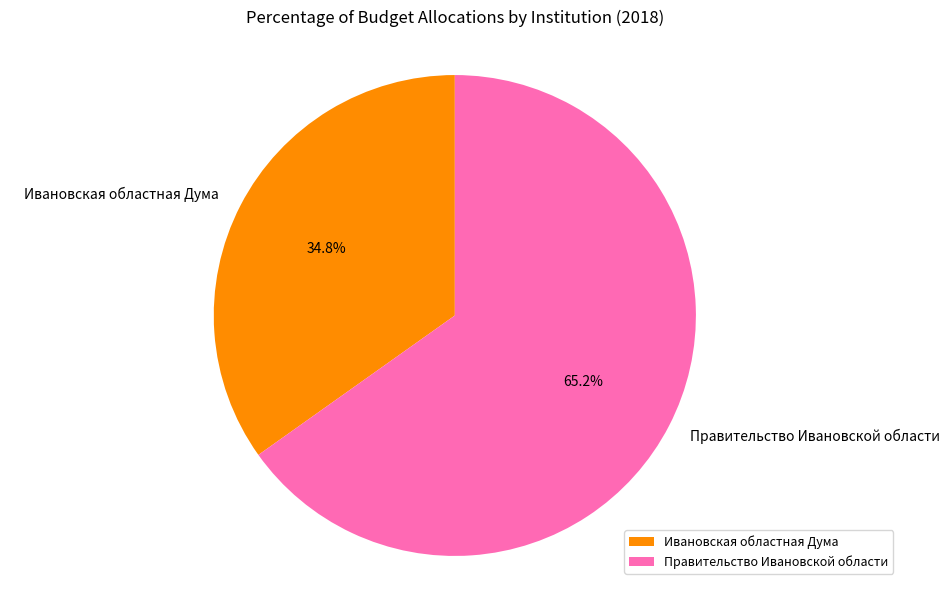

Does any single category account for the majority?

Yes